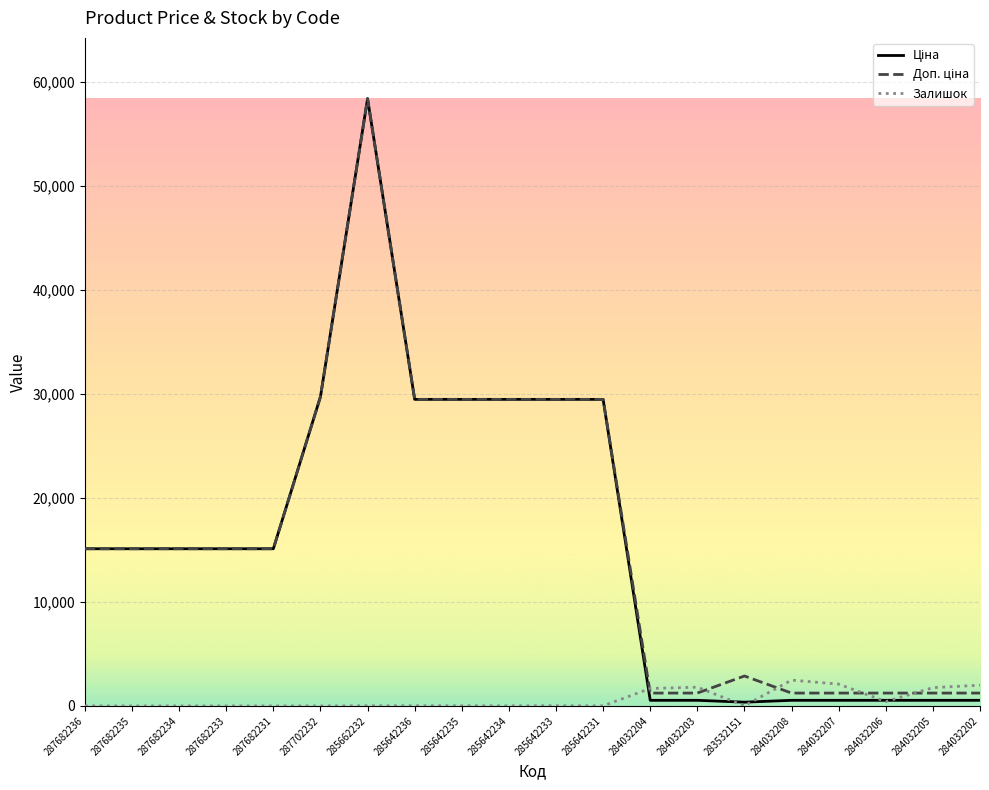

The Залишок series shows 0.0 at 287682231. True or false?

True